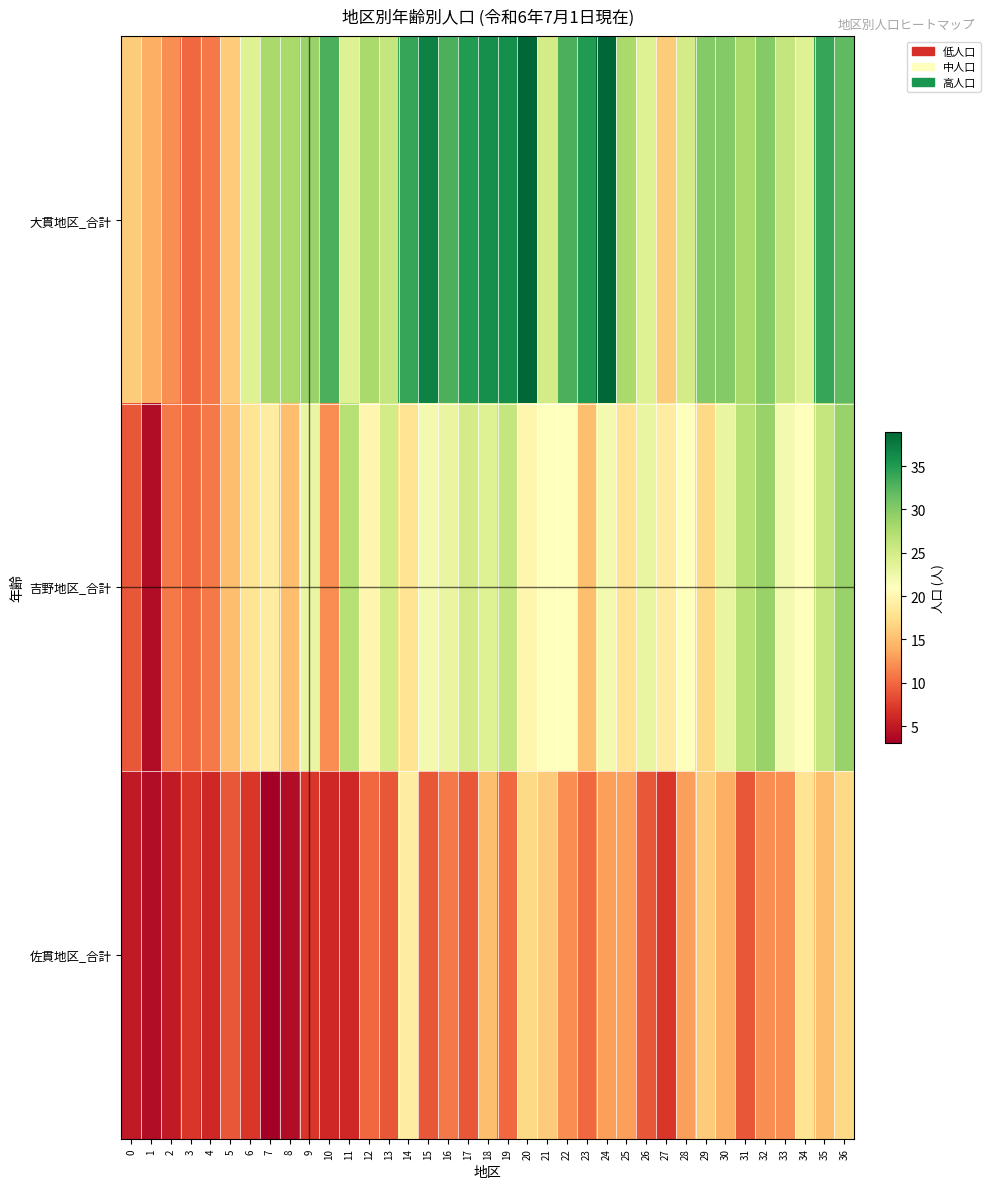

What is the total value across all series at 17?

69